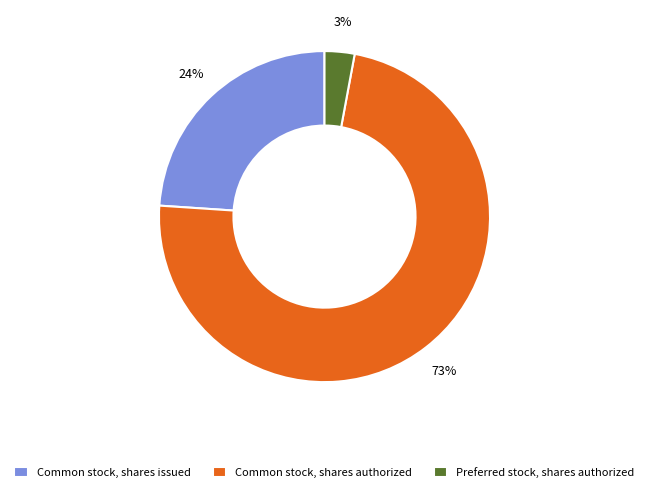

True or false: Common stock, shares issued accounts for 24% of the total.

True